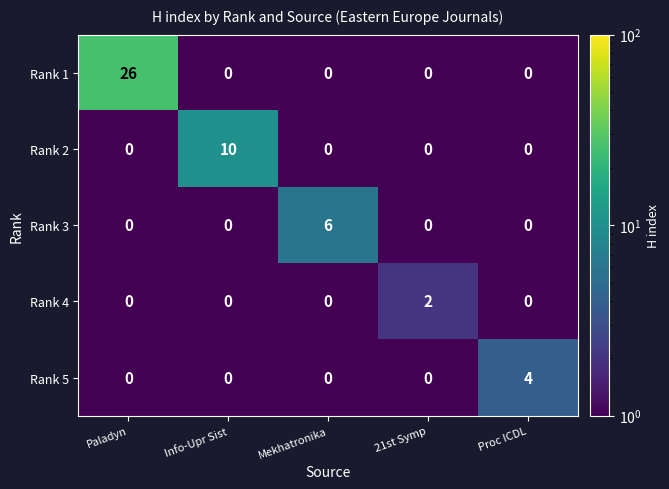

Reading left to right, transcribe all the data shown in this chart.

Rank 1: Paladyn=26	Info-Upr Sist=0	Mekhatronika=0	21st Symp=0	Proc ICDL=0
Rank 2: Paladyn=0	Info-Upr Sist=10	Mekhatronika=0	21st Symp=0	Proc ICDL=0
Rank 3: Paladyn=0	Info-Upr Sist=0	Mekhatronika=6	21st Symp=0	Proc ICDL=0
Rank 4: Paladyn=0	Info-Upr Sist=0	Mekhatronika=0	21st Symp=2	Proc ICDL=0
Rank 5: Paladyn=0	Info-Upr Sist=0	Mekhatronika=0	21st Symp=0	Proc ICDL=4